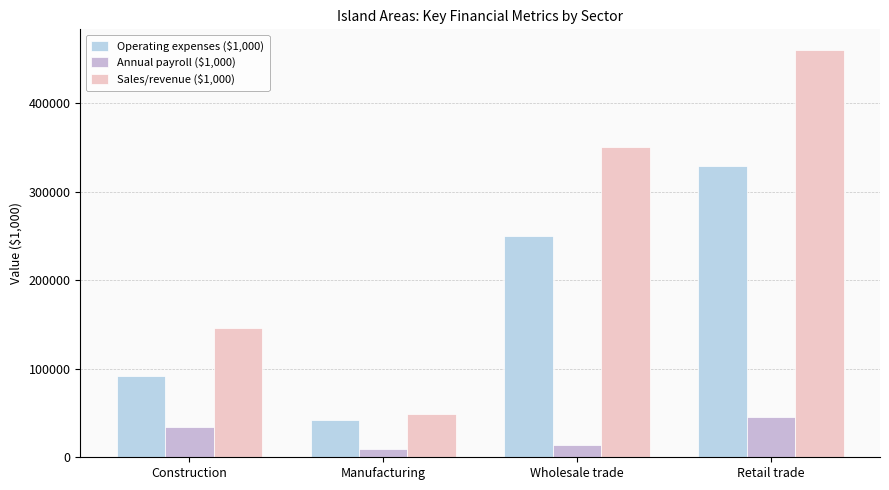

What is the label of the 4th bar from the right?

Construction